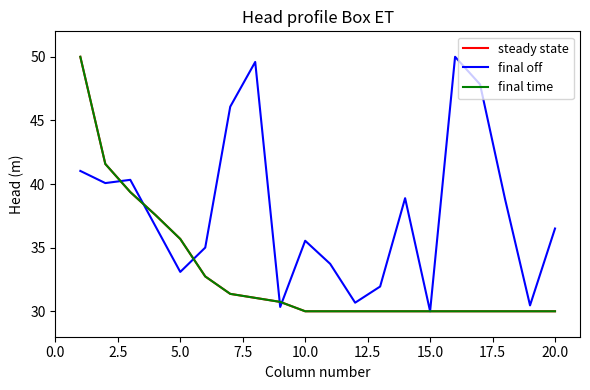

How many lines are shown in the chart?

3